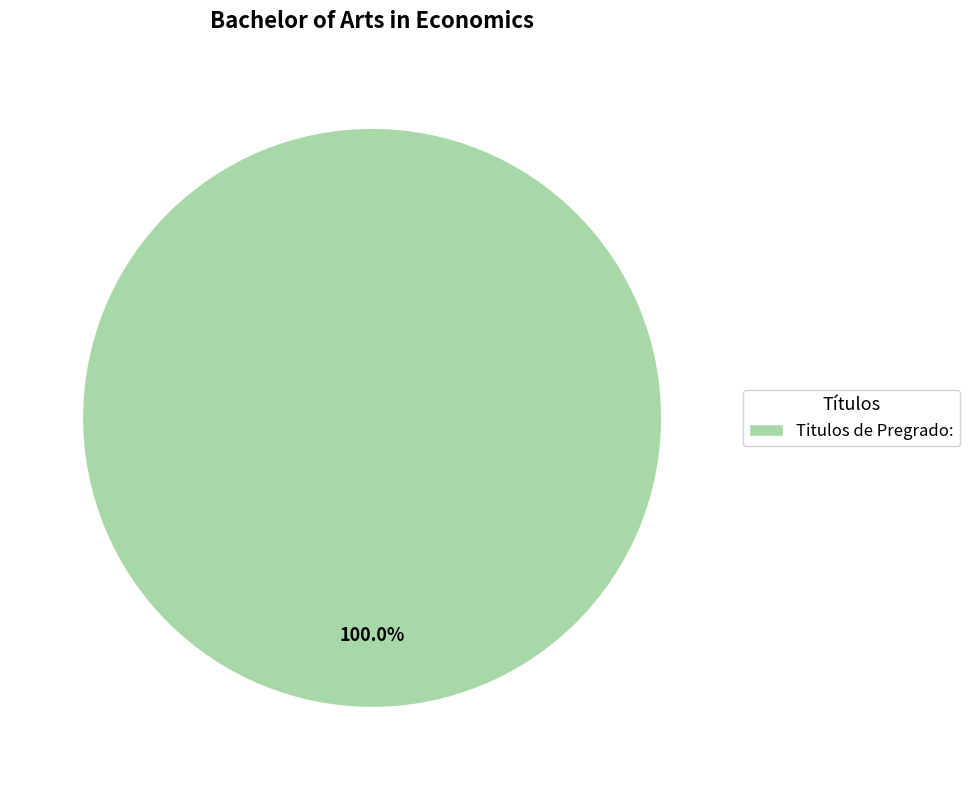

Is it true that Titulos de Pregrado: is 100% of the pie?

True